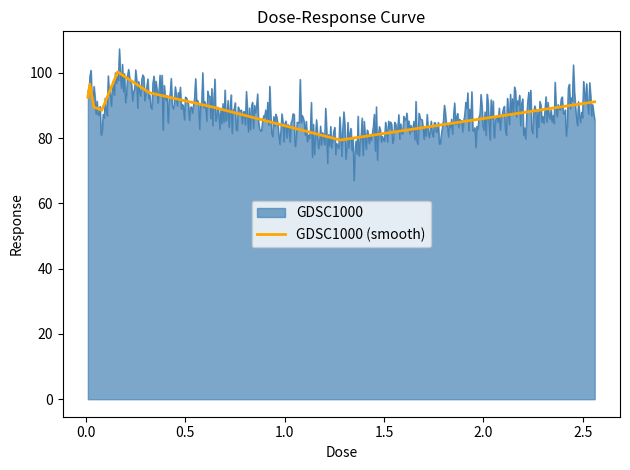

What is the highest value of the GDSC1000 (smooth) series?

100.3